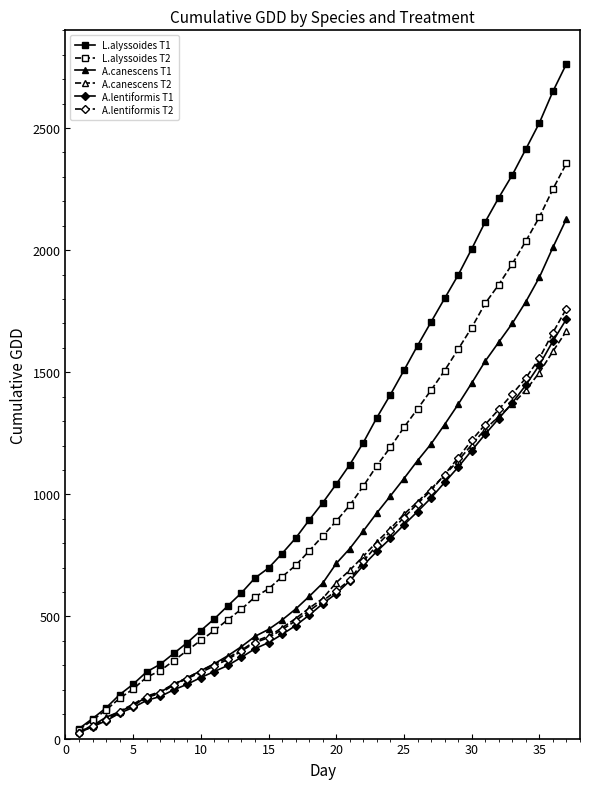

What is the maximum value for A.lentiformis T2?

1760.7